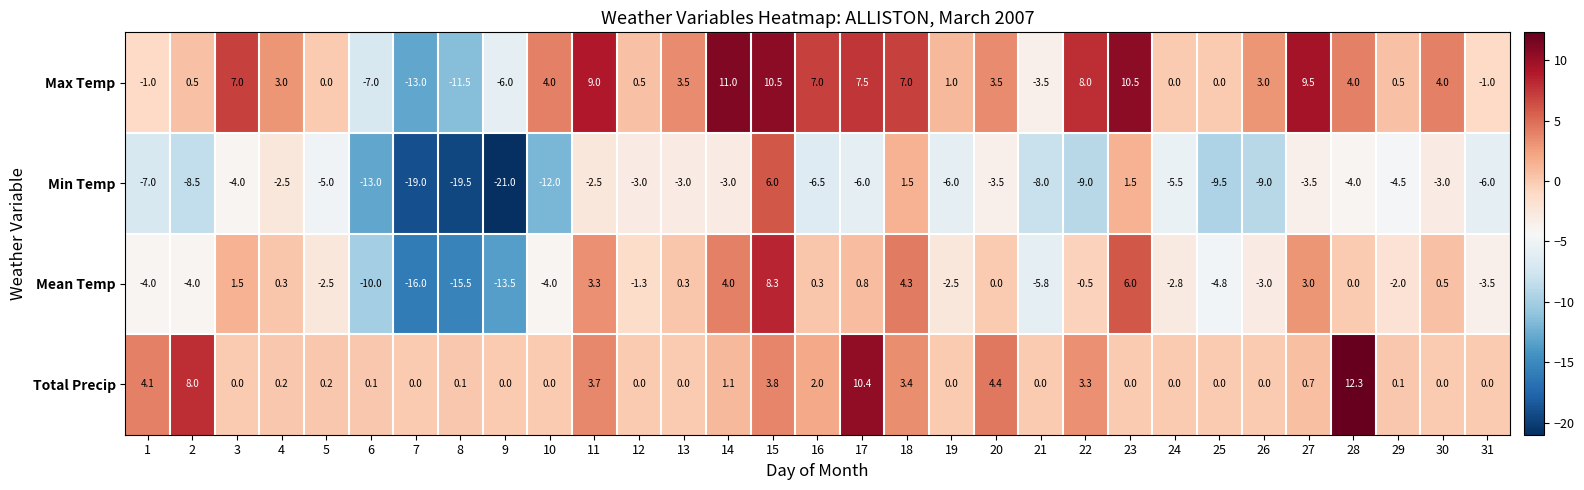

What is the difference between the highest and lowest values at 17?

16.4